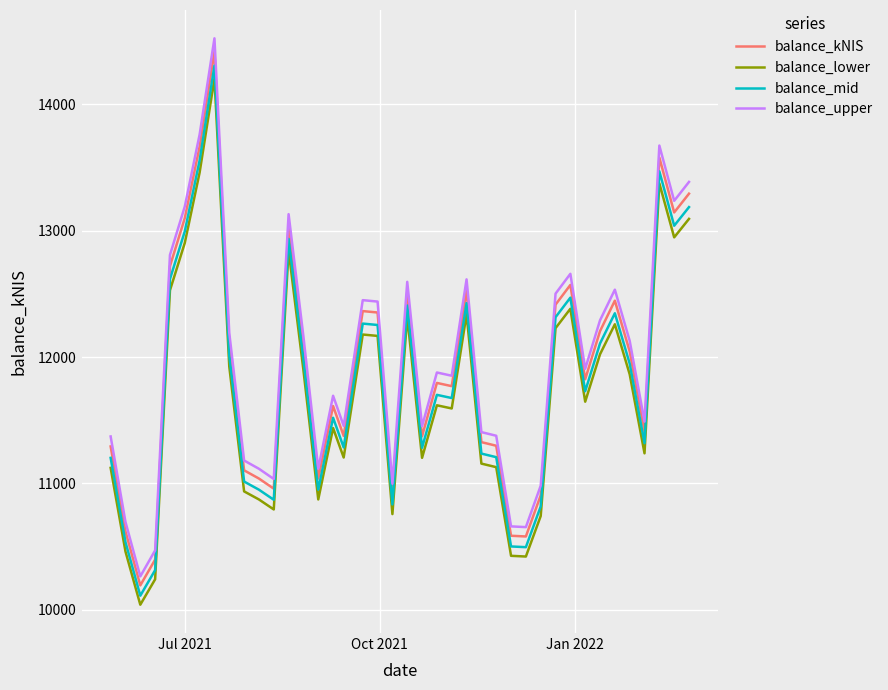

Which series has the largest range (max minus min)?

balance_upper